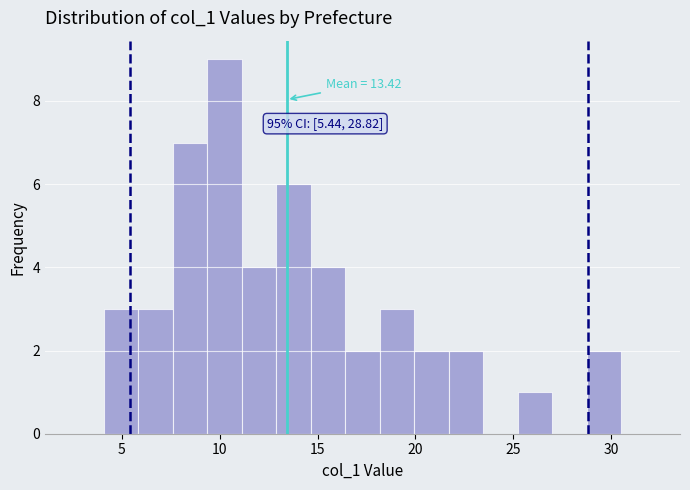

Around what value on the x-axis is the tallest bar? Give the approximate position of its centre, as read against the axis.

10.5